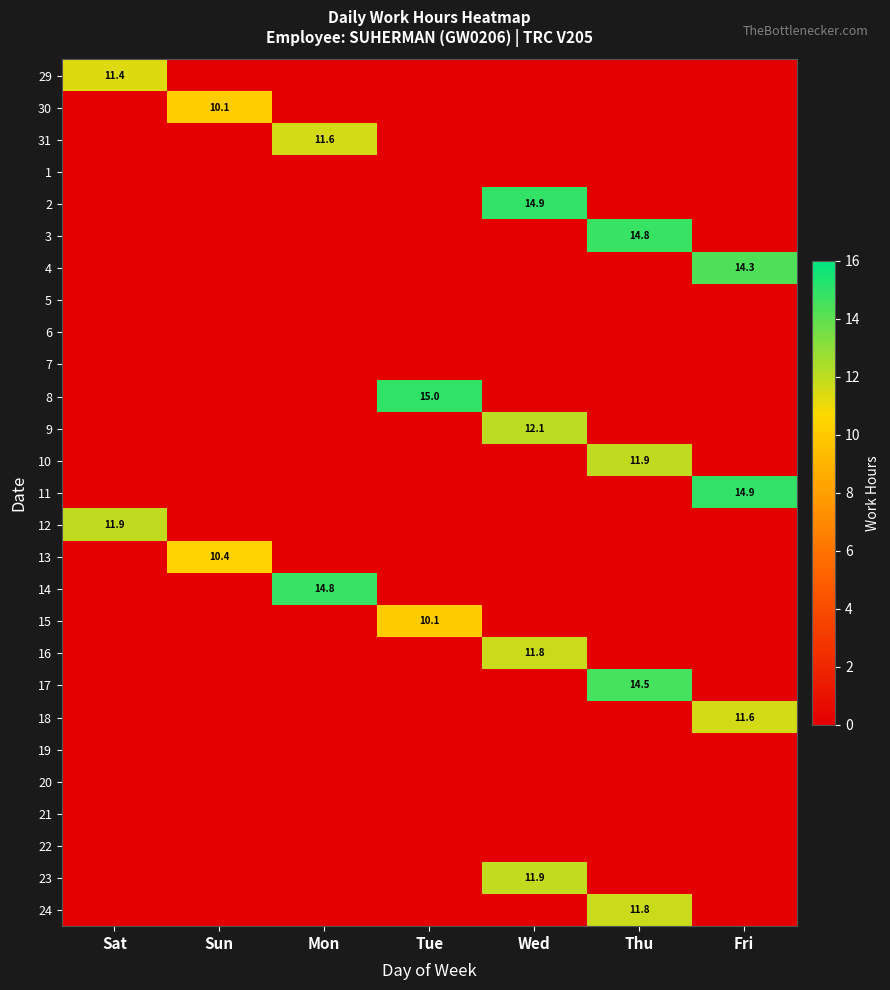

What is the difference between the maximum and second lowest values in the 15 series?

10.1